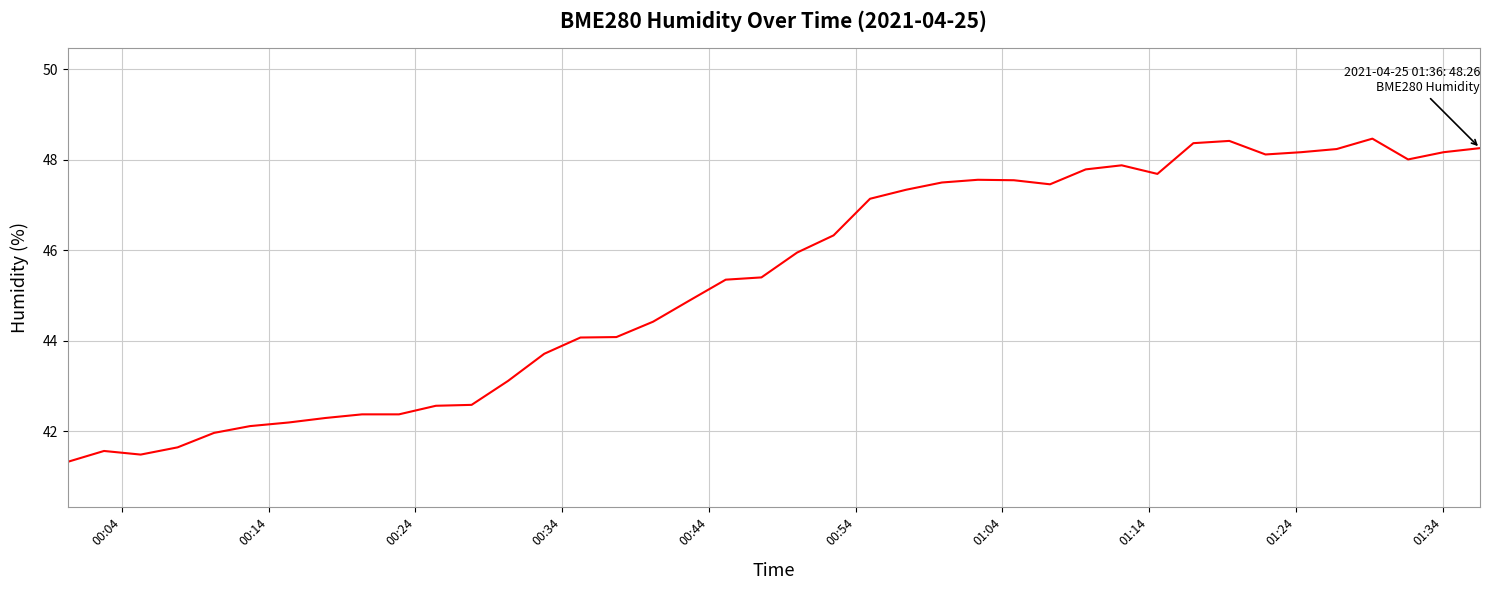

What is the smallest value displayed?

41.3